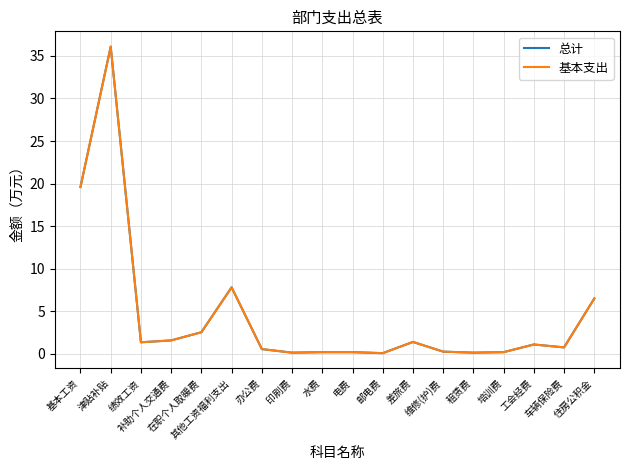

Is it true that 基本支出 equals 11.8 at 其他工资福利支出?

False